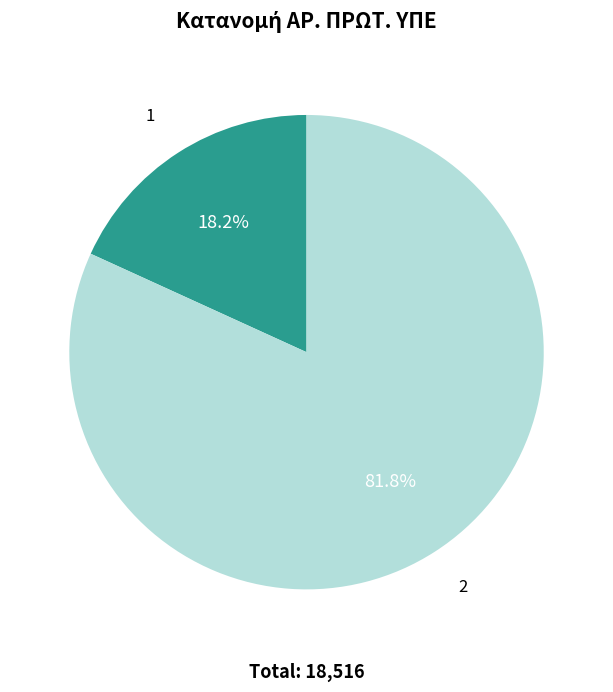

How many segments does this pie chart have?

2